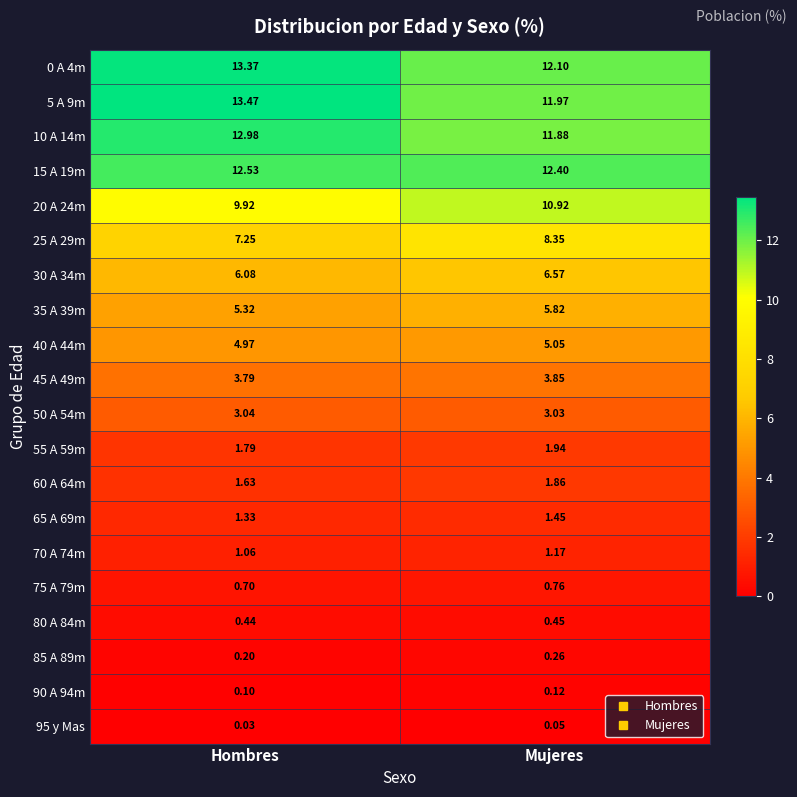

How many data points does each series have?

2